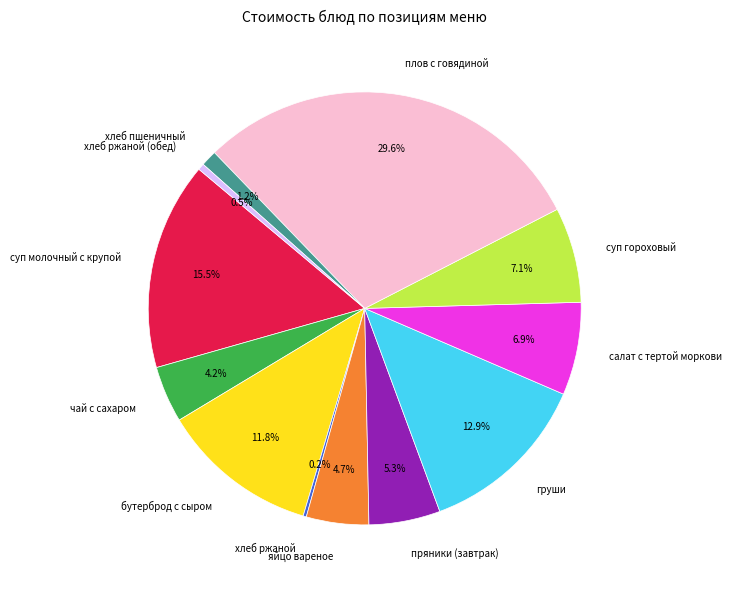

Is the sum of суп молочный с крупой and яйцо вареное greater than half?

No